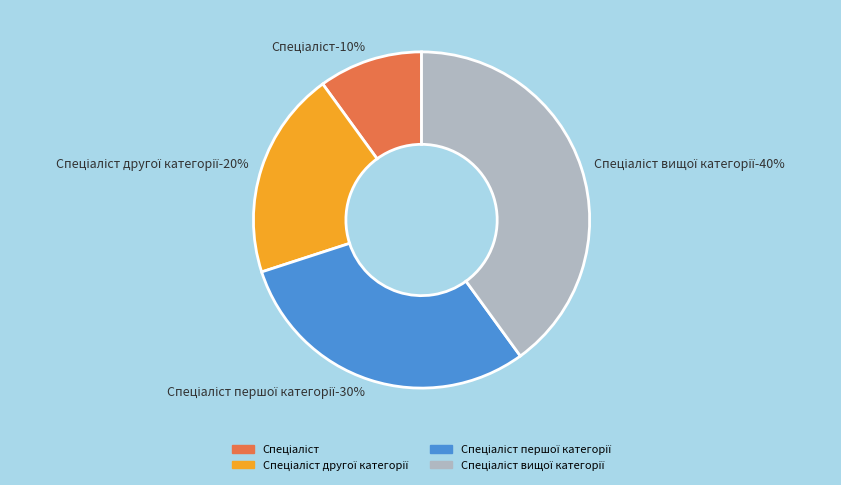

What portion of the pie excludes Спеціаліст другої категорії?

80.0%